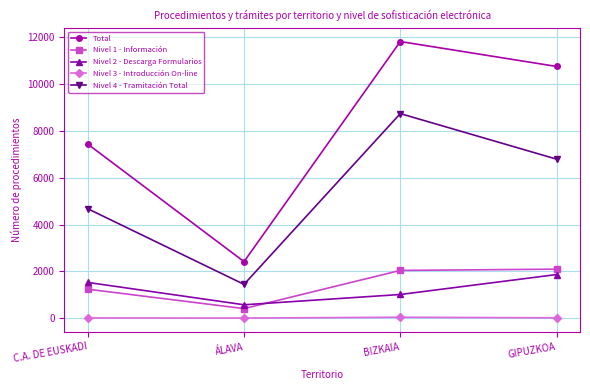

In Nivel 4 - Tramitación Total, how many points are higher than both neighbors (excluding endpoints)?

1